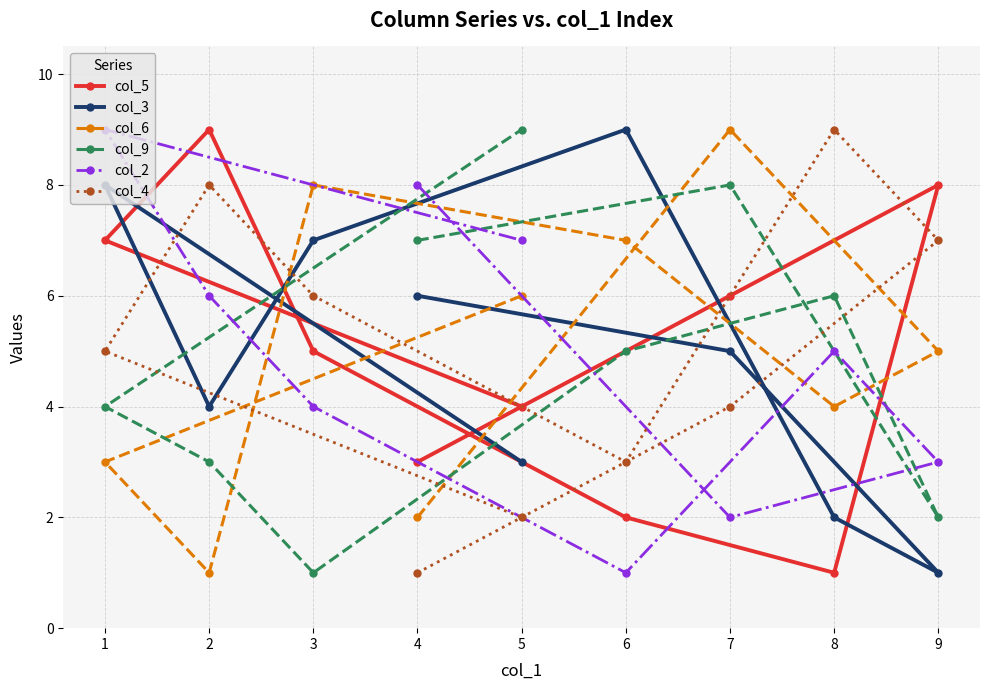

What is the value of the col_6 point at the 2nd from the left?

1